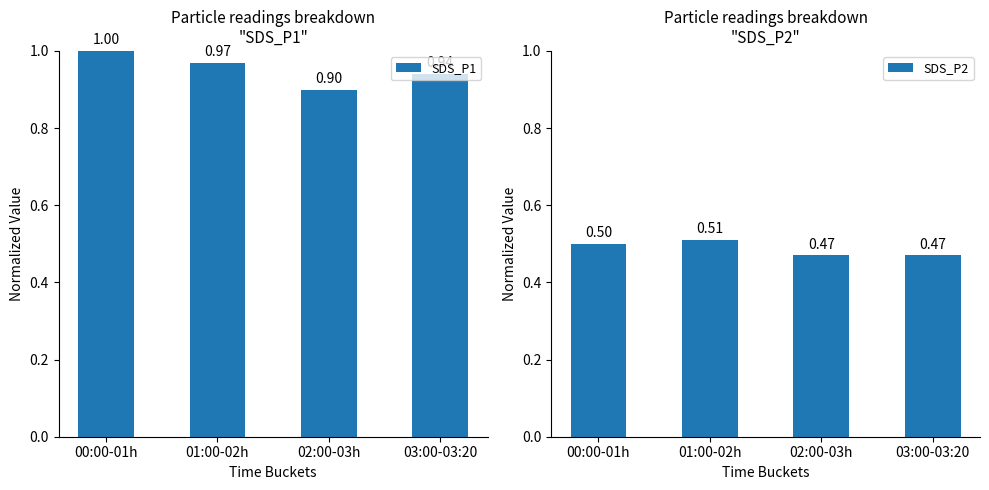

True or false: SDS_P1 has a value of 0.9 at 03:00-03:20.

True